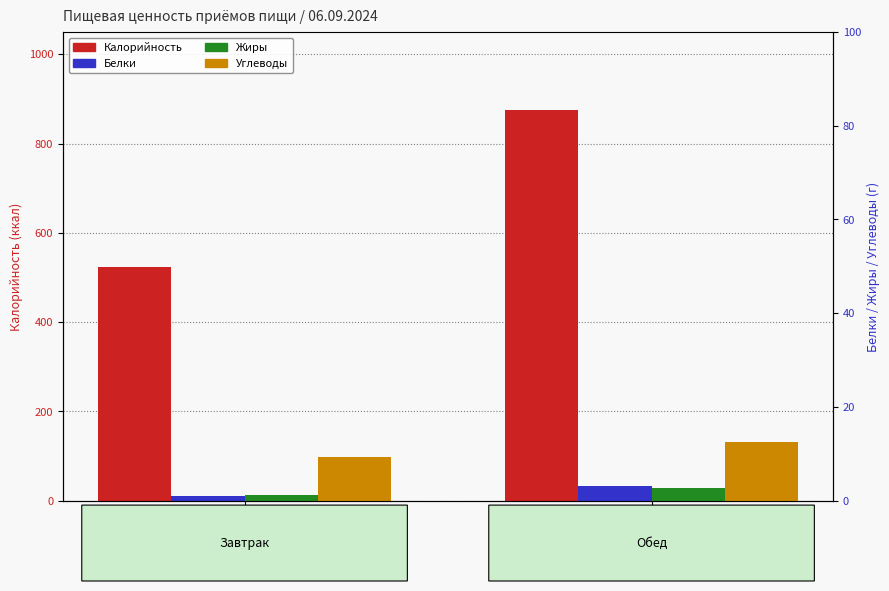

Reading right to left, transcribe all the data shown in this chart.

Калорийность: 875.3	523.6
Белки: 32.6	9.6
Жиры: 29.4	11.6
Углеводы: 131.2	97.6